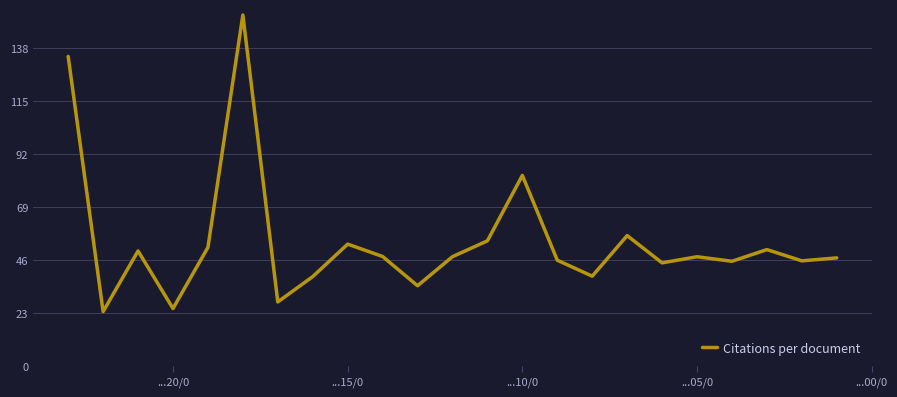

What is the minimum value shown in the chart?

23.7